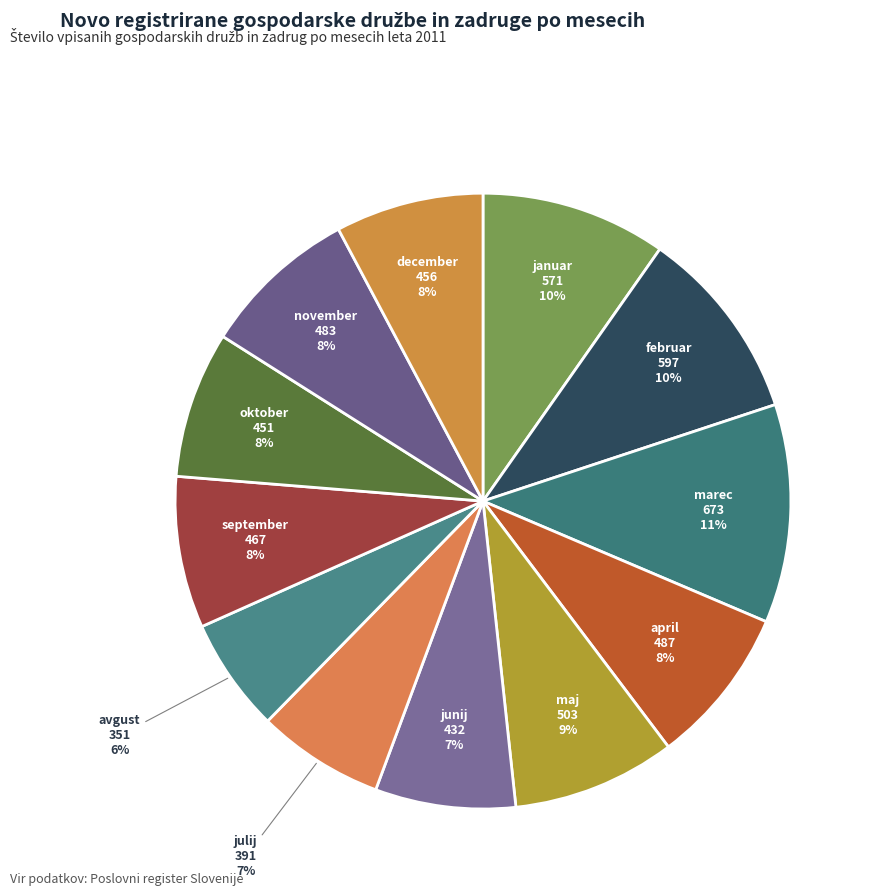

How many segments does this pie chart have?

12